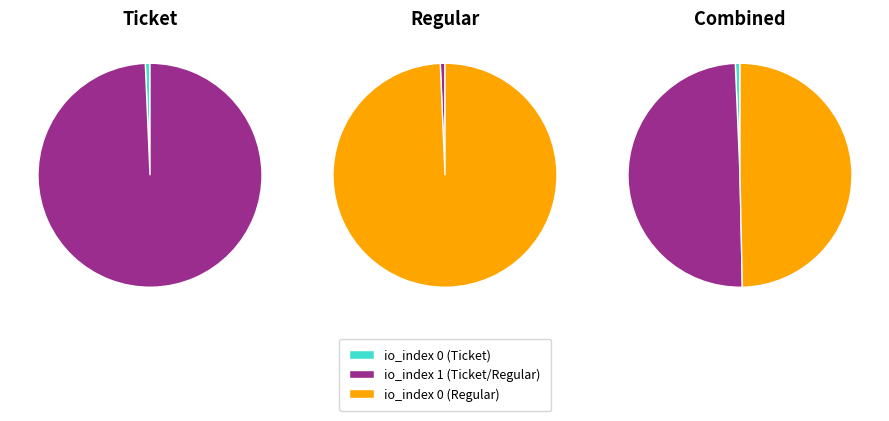

To the nearest percent, what is the difference between the io_index 0 and io_index 1 slice percentages?

99%